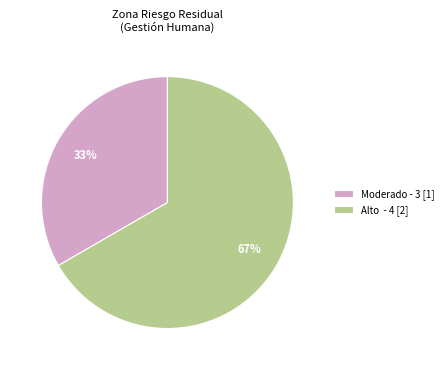

How many slices are in this pie chart?

2